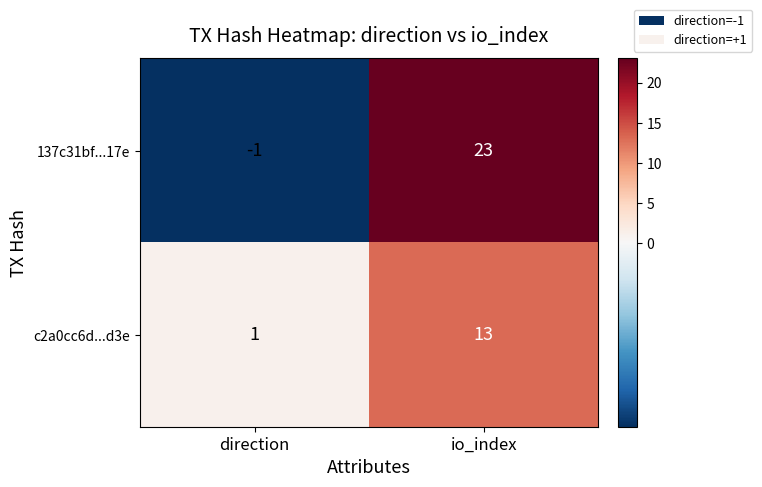

Which series changed the most between direction and io_index?

137c31bf...17e